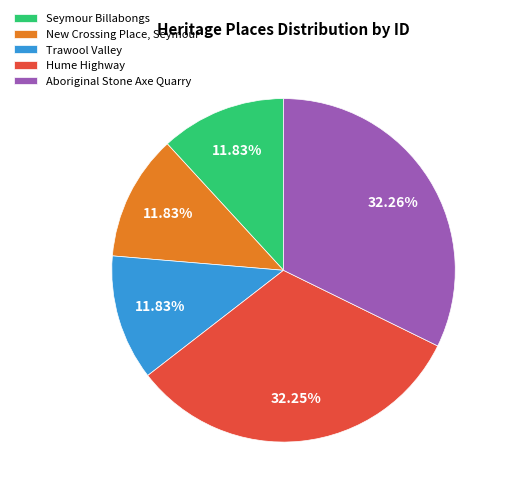

To the nearest percent, what is the difference between the Aboriginal Stone Axe Quarry and Trawool Valley slice percentages?

20%